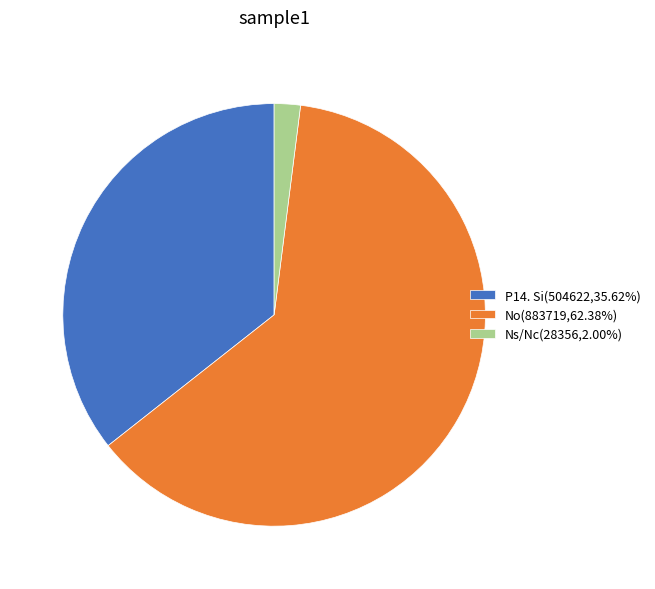

Approximately how many times larger is the value at P14. Si(504622,35.62%) compared to Ns/Nc(28356,2.00%)?

17.8